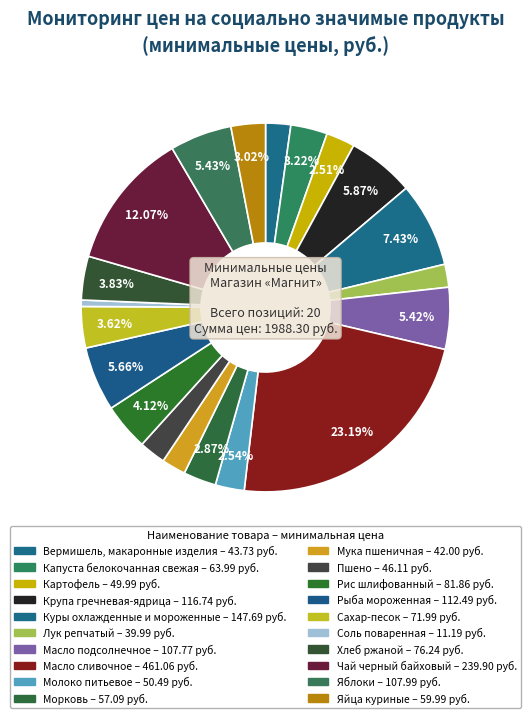

How many slices are in this pie chart?

20